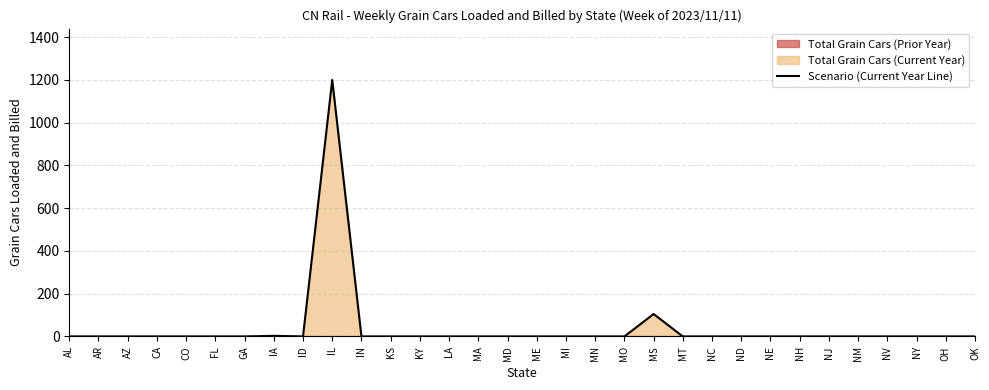

Rank the categories by value from highest to lowest.

IL, MS, IA, AL, AR, AZ, CA, CO, FL, GA, ID, IN, KS, KY, LA, MA, MD, ME, MI, MN, MO, MT, NC, ND, NE, NH, NJ, NM, NV, NY, OH, OK